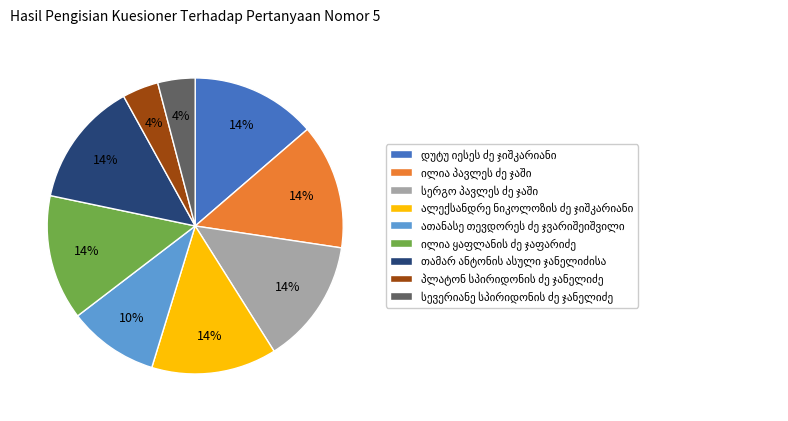

To the nearest percent, what is the difference between the largest and smallest slice percentages?

10%